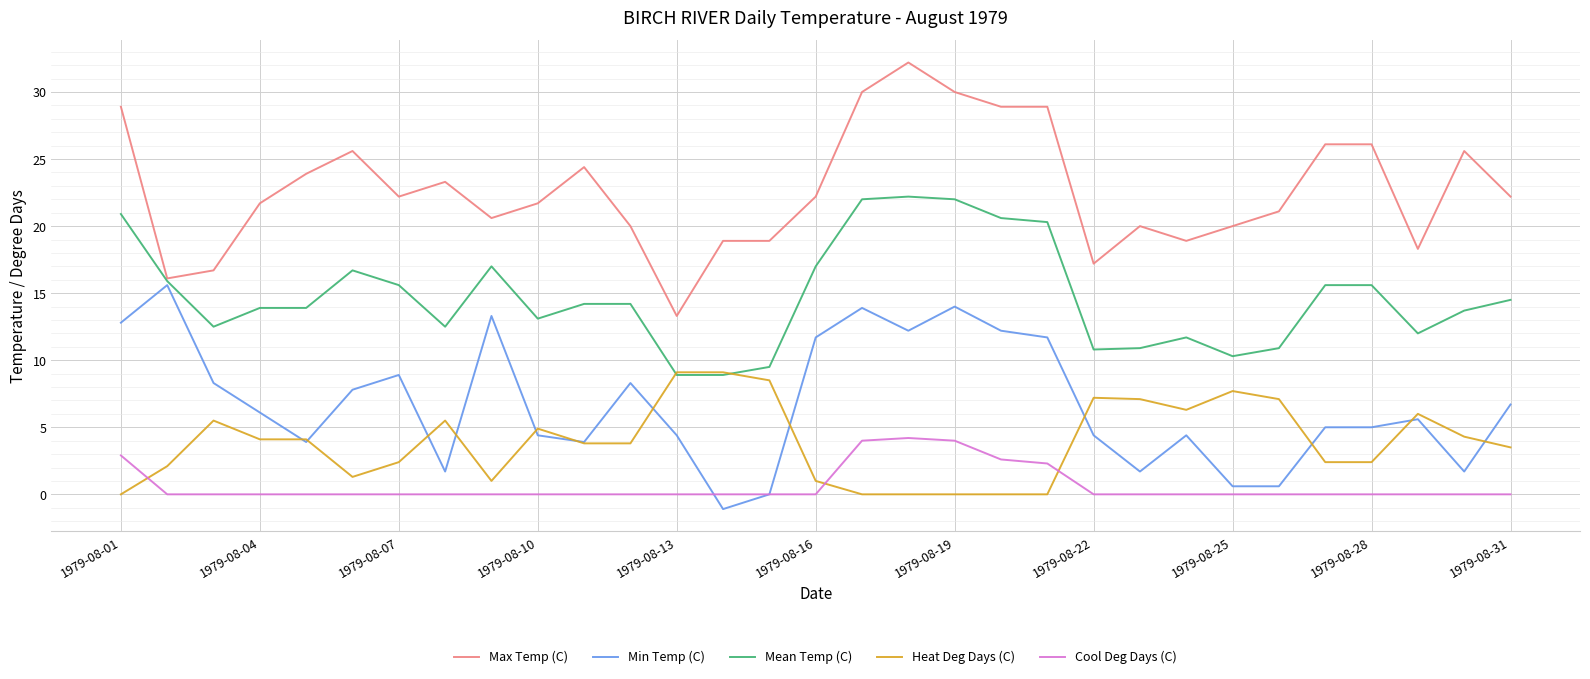

What is the maximum value for Max Temp (C)?

32.2